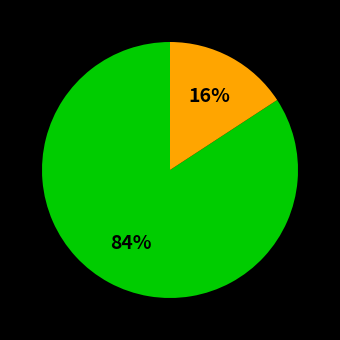

How many segments does this pie chart have?

2